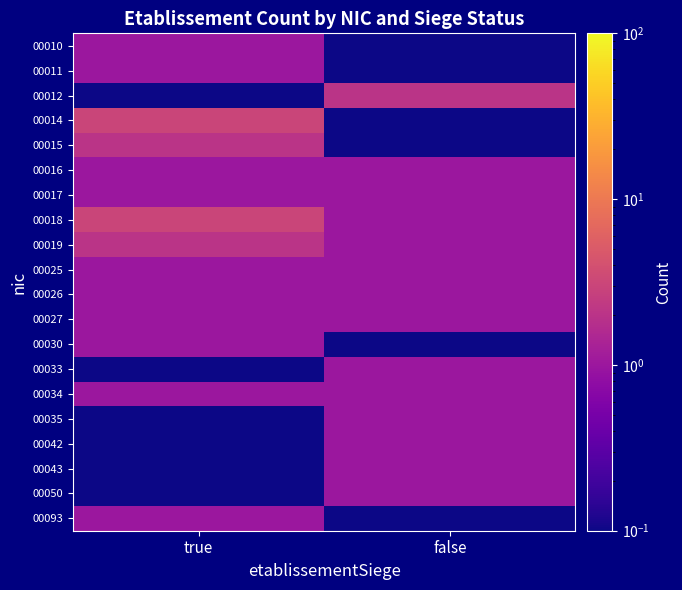

At which category does the chart reach its minimum across all series?

false